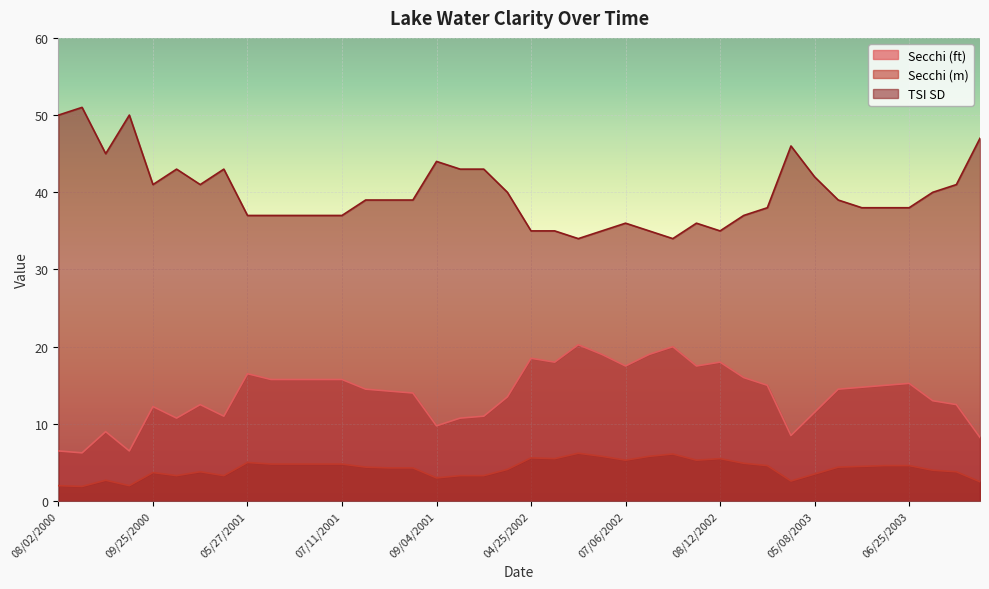

Does the chart display data point markers on the line(s)?

No